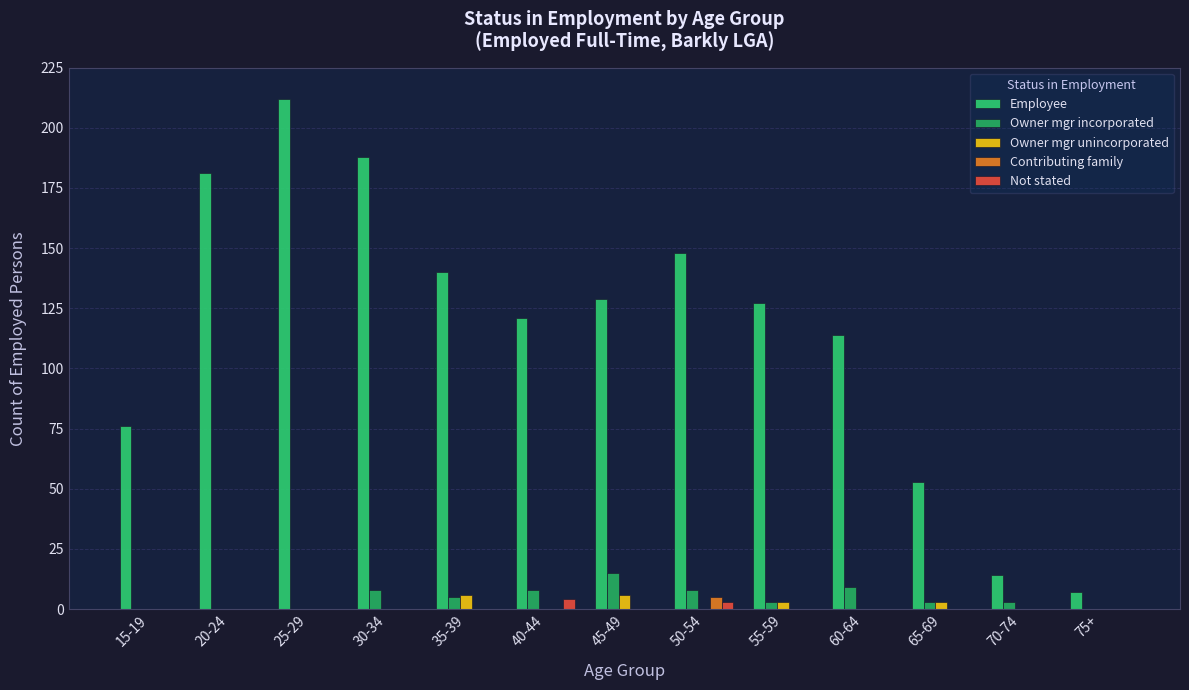

Reading left to right, transcribe all the data shown in this chart.

Employee: 76	181	212	188	140	121	129	148	127	114	53	14	7
Owner mgr incorporated: 0	0	0	8	5	8	15	8	3	9	3	3	0
Owner mgr unincorporated: 0	0	0	0	6	0	6	0	3	0	3	0	0
Contributing family: 0	0	0	0	0	0	0	5	0	0	0	0	0
Not stated: 0	0	0	0	0	4	0	3	0	0	0	0	0